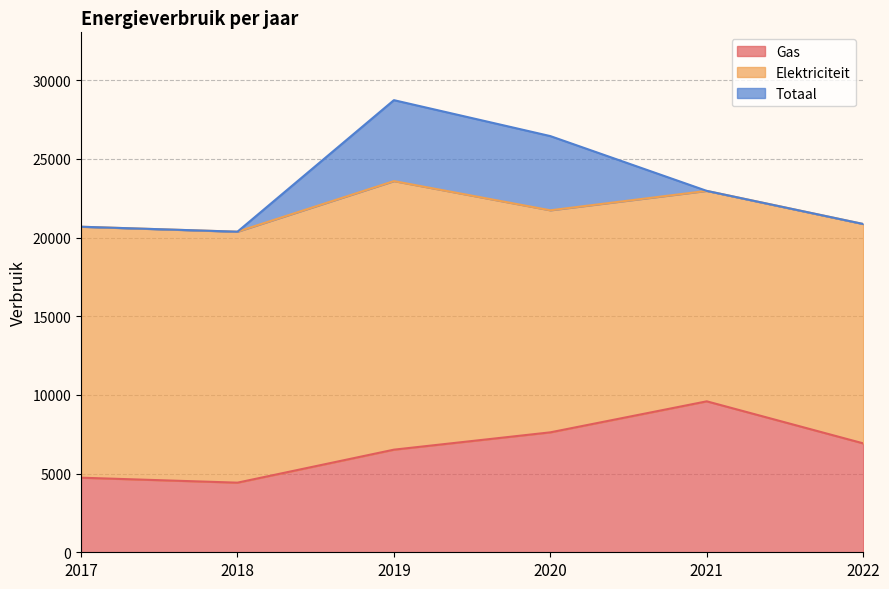

How many data points in Totaal are less than 22967?

3